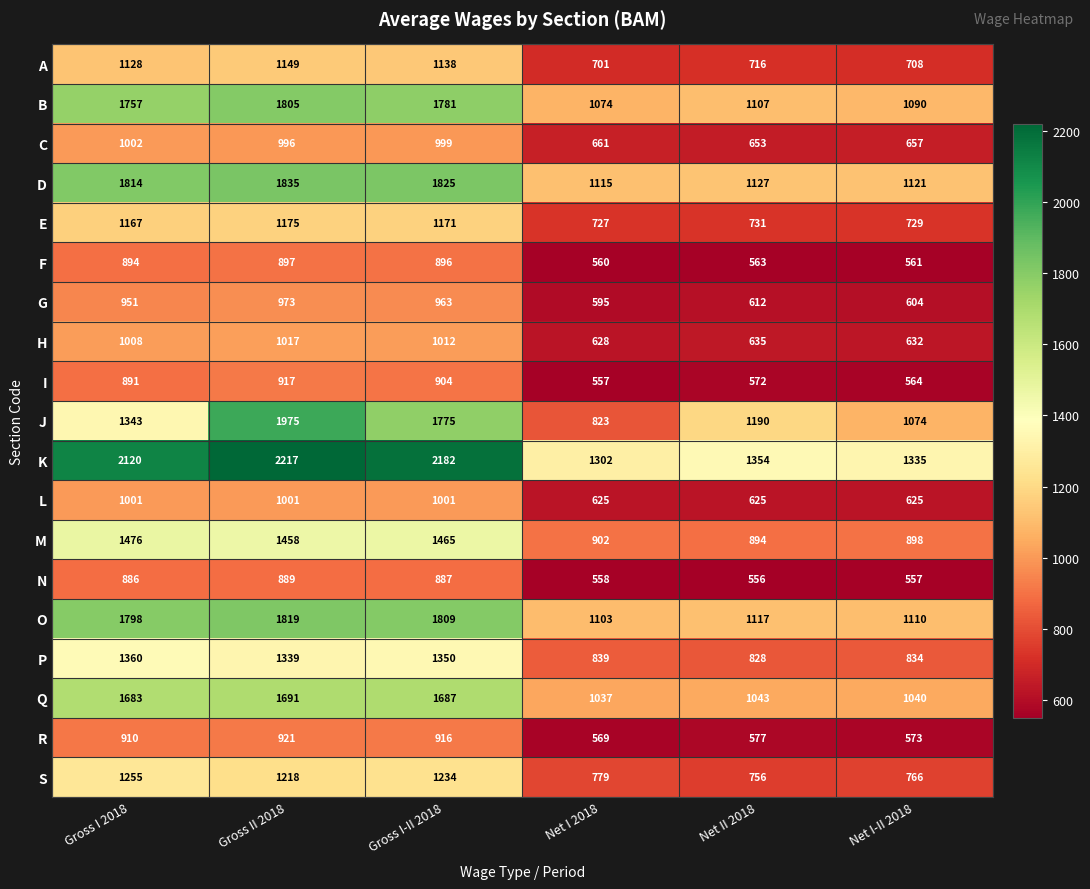

List the series in order of their peak value, highest first.

K, J, D, O, B, Q, M, P, S, E, A, H, C, L, G, R, I, F, N